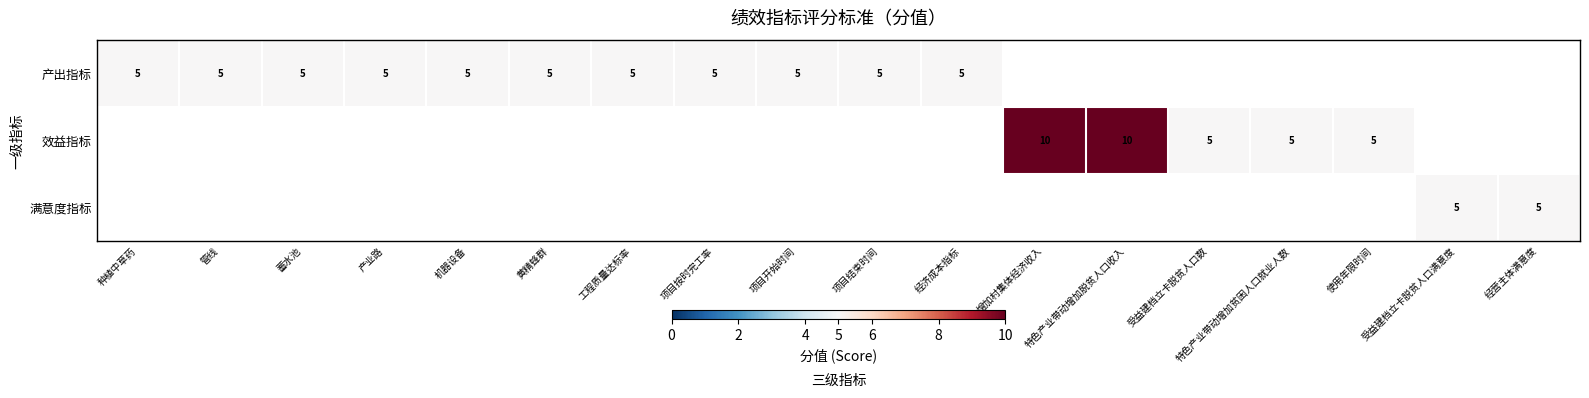

The value of 效益指标 at 特色产业带动增加脱贫人口收入 is 5. True or false?

False